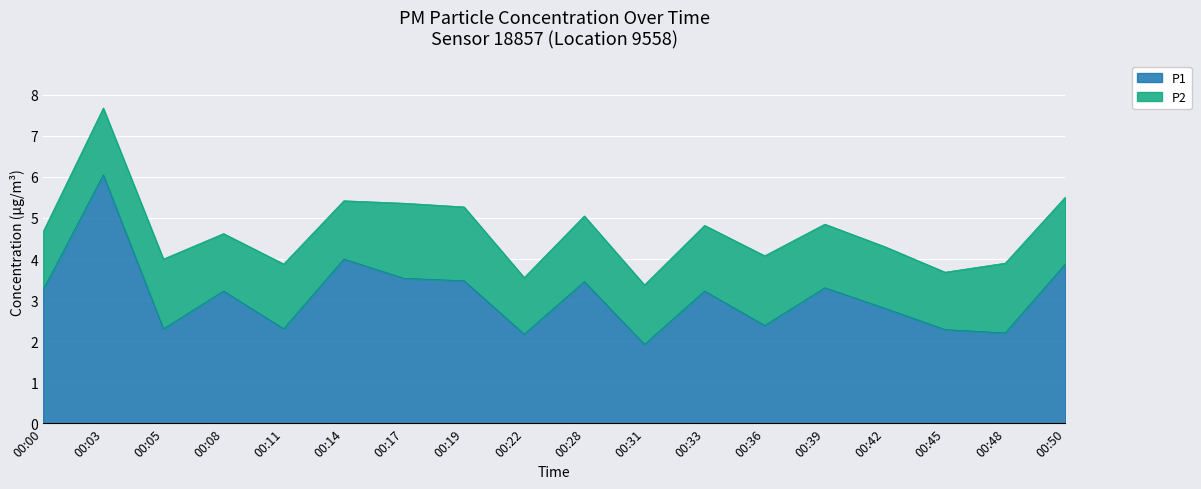

The chart shows a value of 1.0 at 00:14. True or false?

False